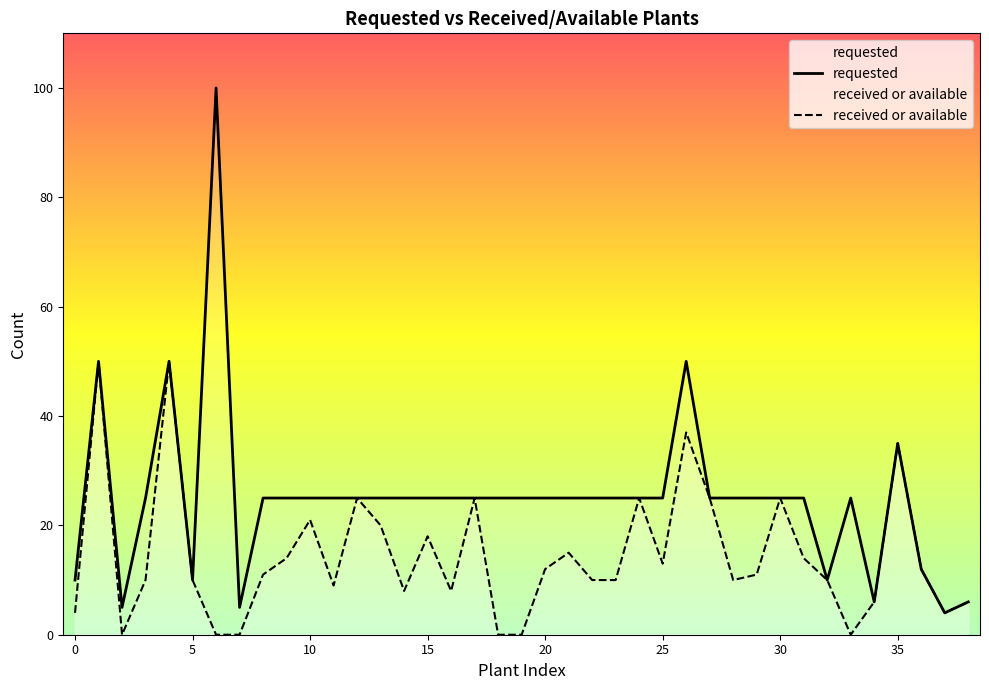

True or false: received or available and requested intersect in this chart.

False